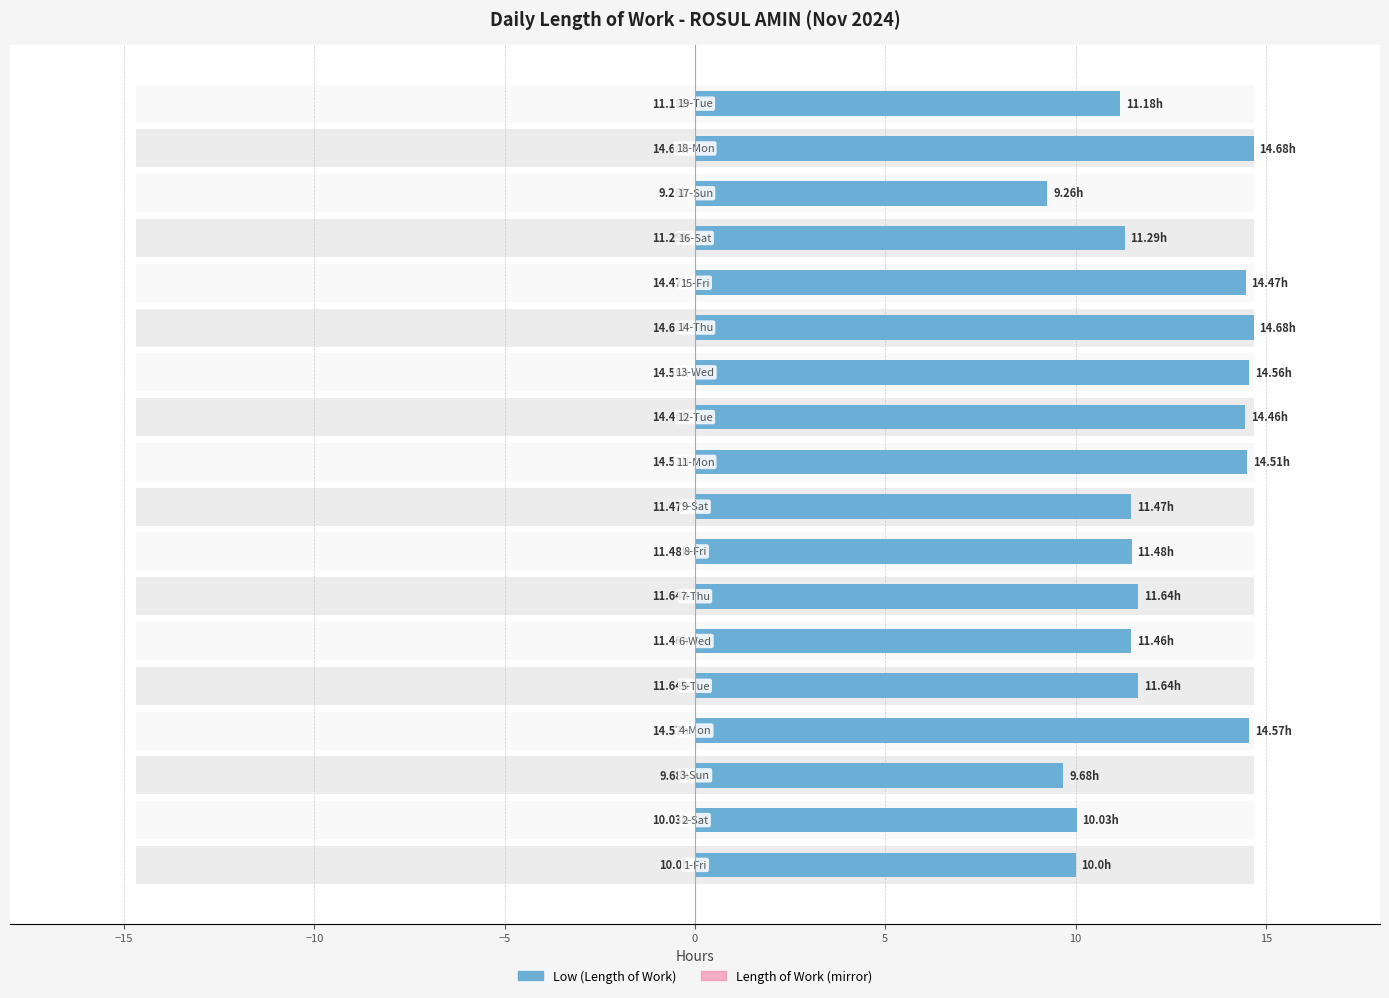

Is the value of Low (Length of Work) at 16 greater than the value of Length of Work (mirror) at 15?

Yes